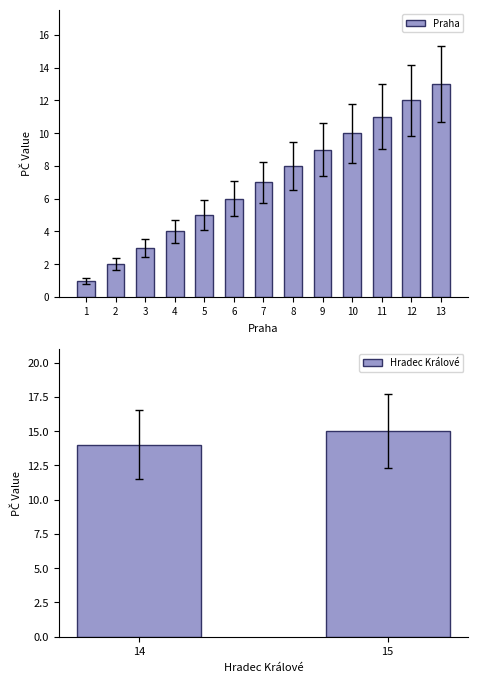

Is it true that Praha equals 7 at 7?

True